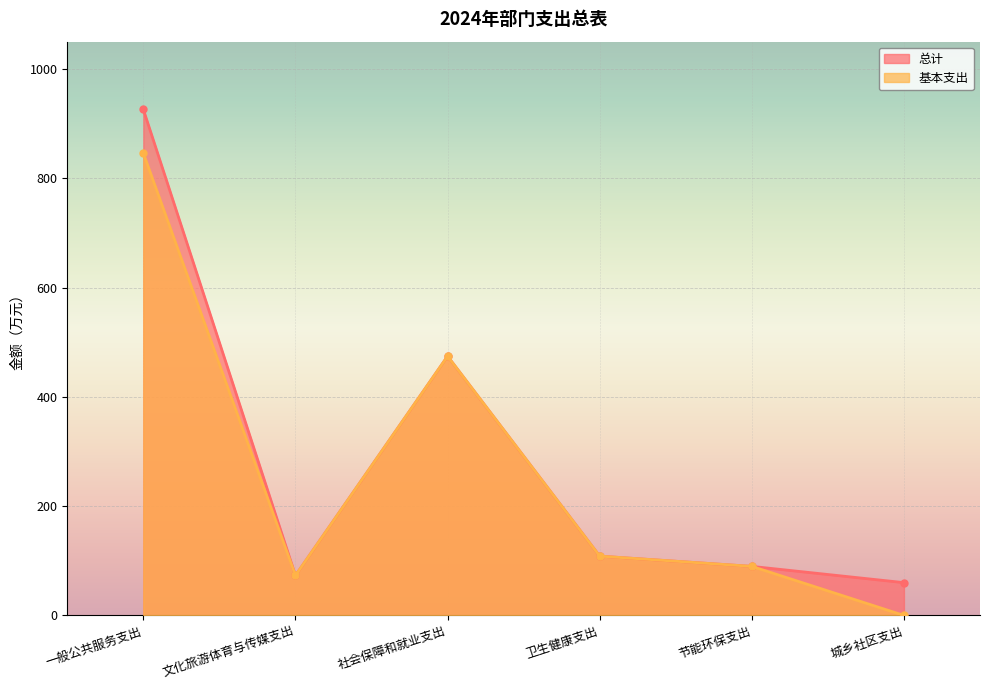

Which series has the largest range (max minus min)?

总计